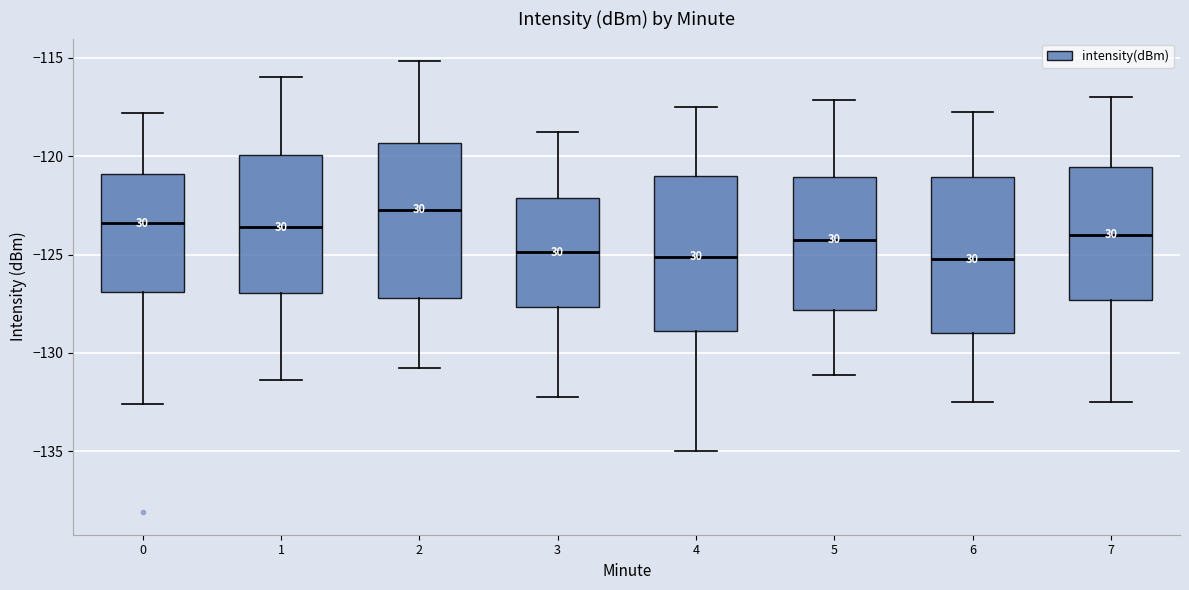

Reading left to right, read every box against the y-axis: the position of its median line, the range the box covers, and the ends of its whiskers. The values are not printed on the chart, so give them approximately, as read against the axis.

0: median -123.5, box -127.0 to -121.0, whiskers -132.5 to -118.0
1: median -123.5, box -127.0 to -120.0, whiskers -131.5 to -116.0
2: median -122.5, box -127.0 to -119.5, whiskers -131.0 to -115.0
3: median -125.0, box -127.5 to -122.0, whiskers -132.0 to -119.0
4: median -125.0, box -129.0 to -121.0, whiskers -135.0 to -117.5
5: median -124.0, box -128.0 to -121.0, whiskers -131.0 to -117.0
6: median -125.0, box -129.0 to -121.0, whiskers -132.5 to -117.5
7: median -124.0, box -127.5 to -120.5, whiskers -132.5 to -117.0